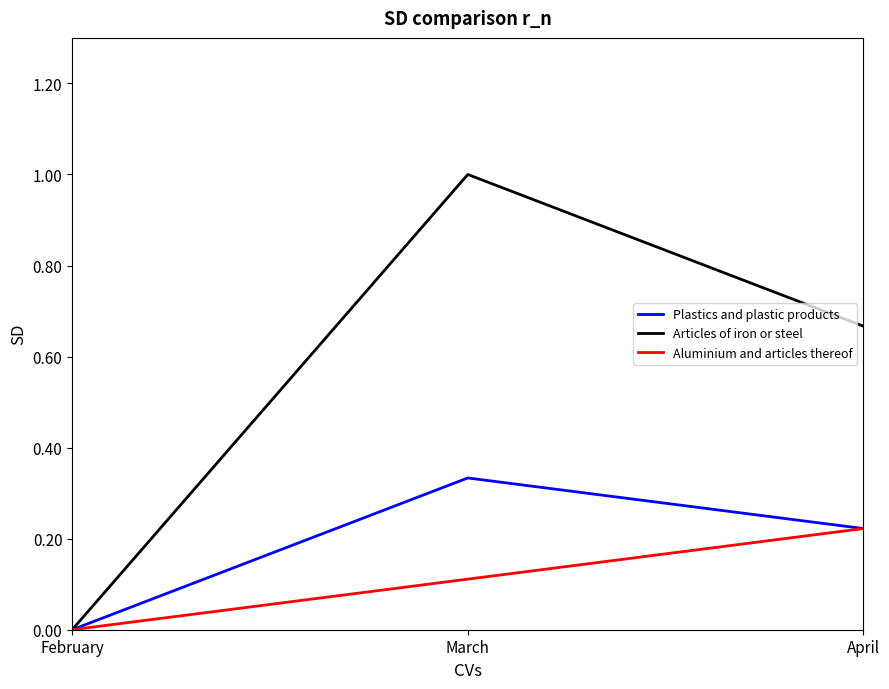

Does the chart have visible grid lines?

No